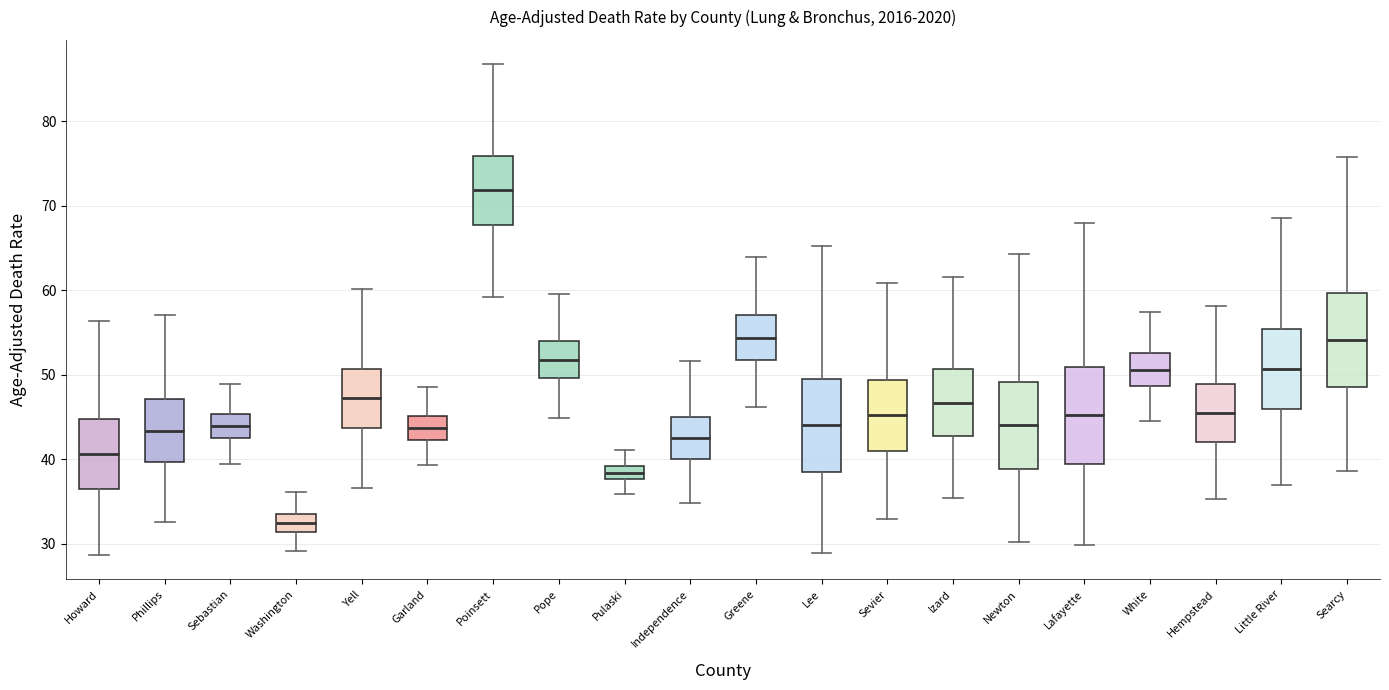

Where does the upper whisker of the box for Sebastian end on the y-axis? The values are not printed on the chart, so give them approximately, as read against the axis.

49